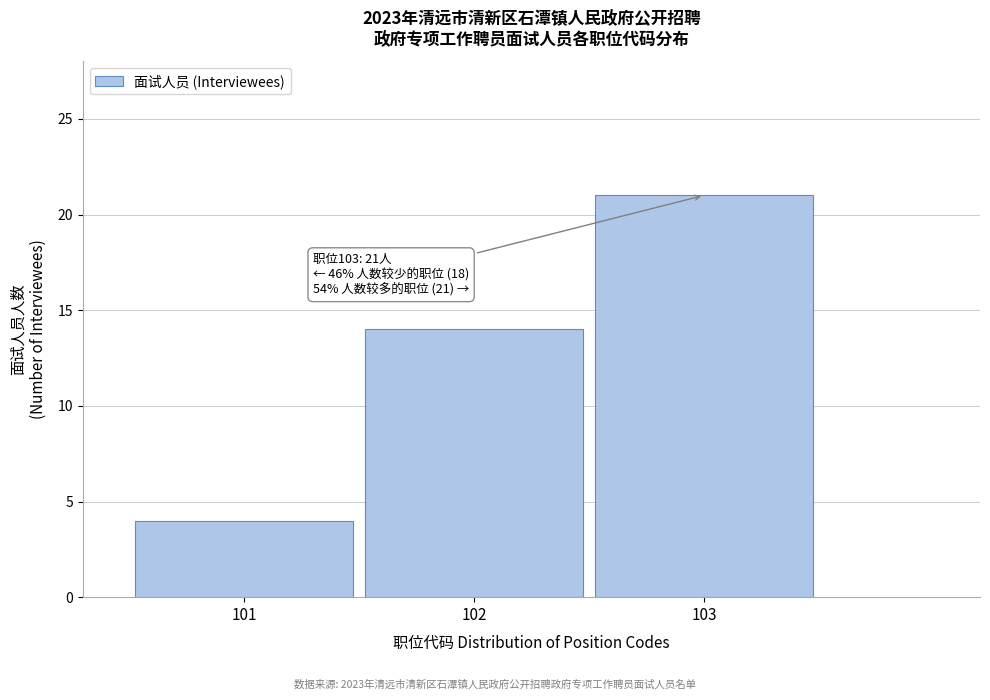

Reading left to right, what are all the values shown in this chart?

4	14	21